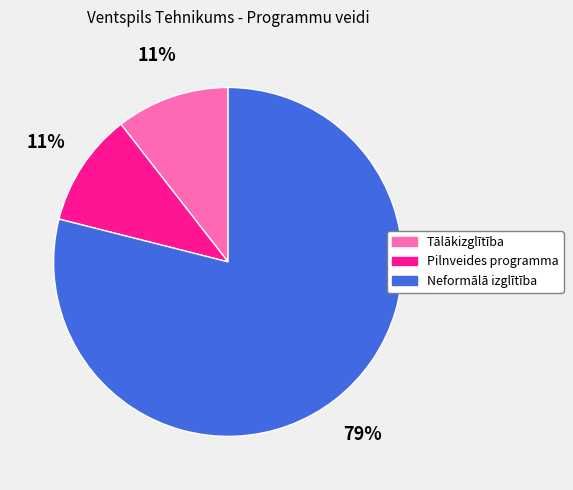

Between Tālākizglītība and Neformālā izglītība, which is larger?

Neformālā izglītība